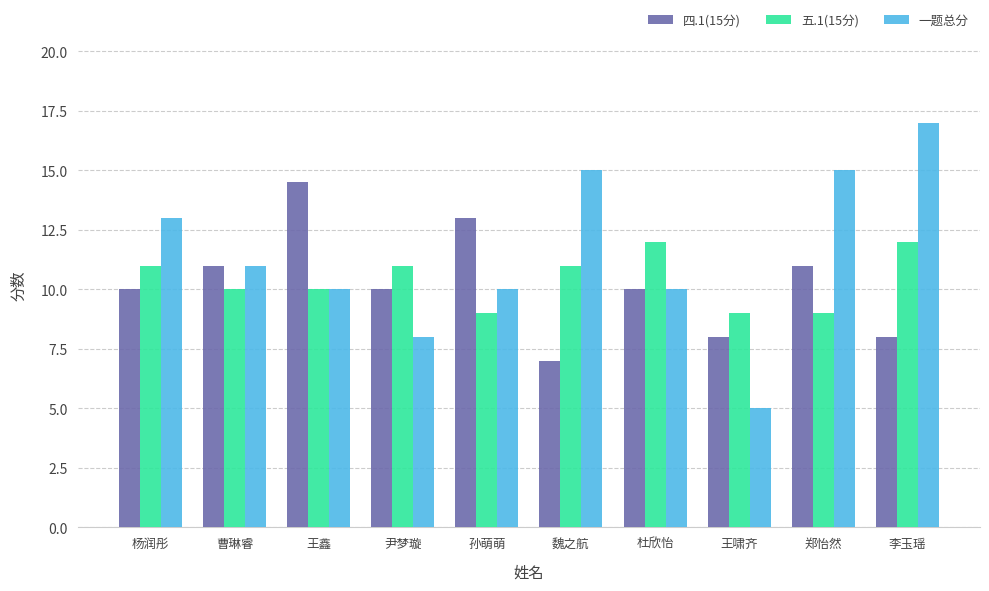

Which series has the largest total across all categories?

一题总分